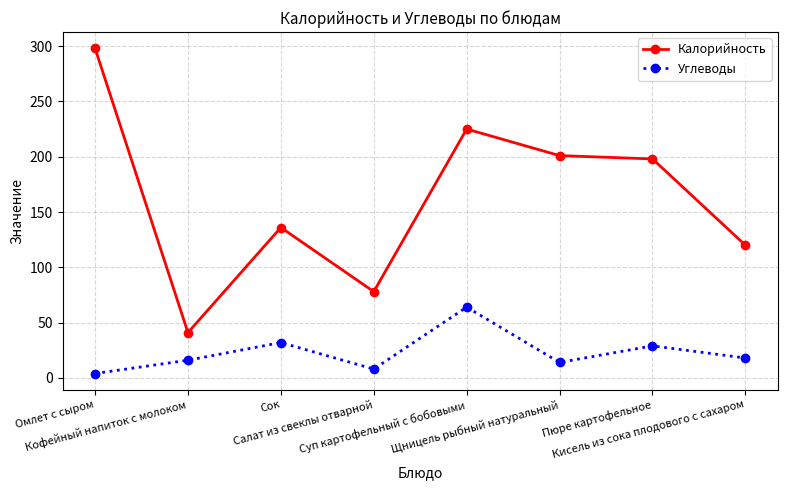

Which series has the widest spread of values?

Калорийность